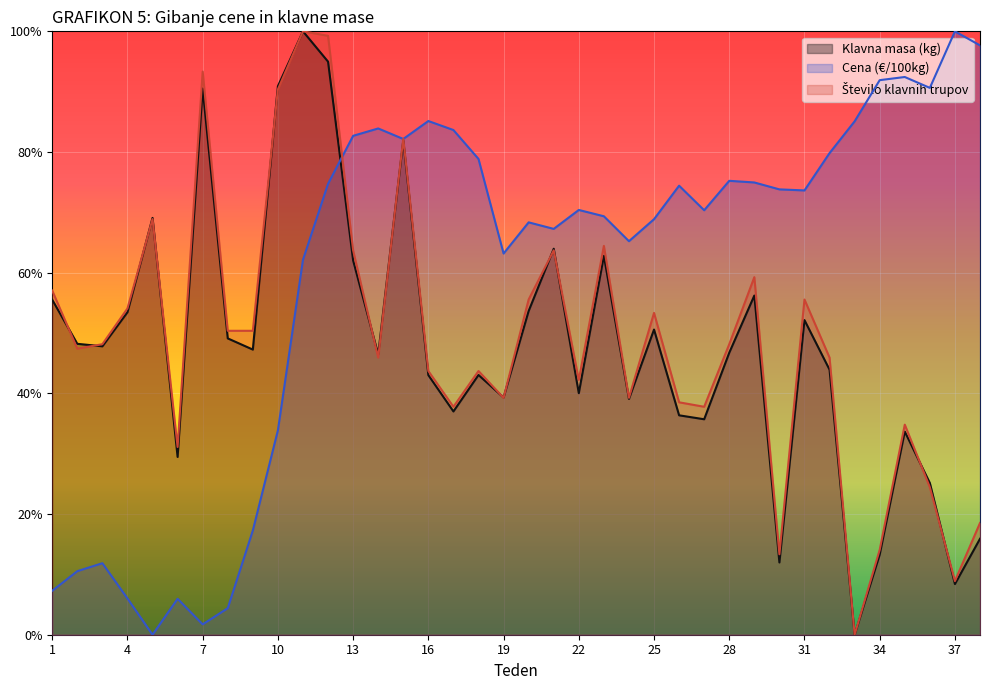

What is the maximum value shown in the chart?

1.0